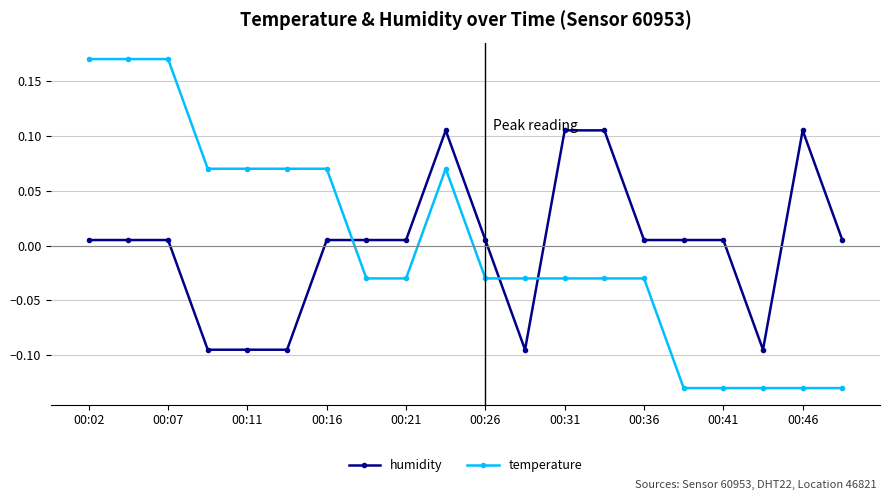

List the series in order of their peak value, lowest first.

humidity, temperature